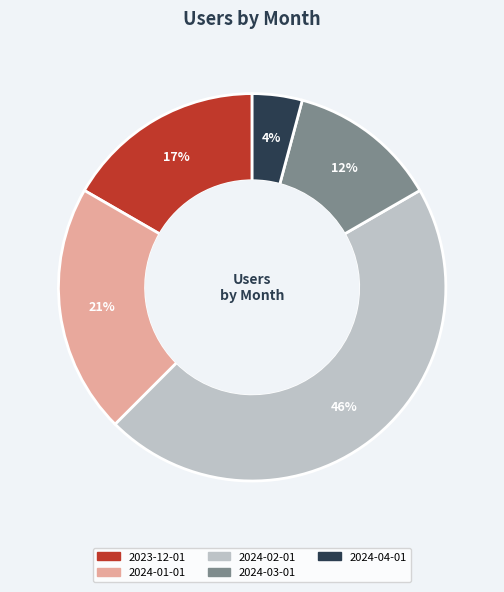

Is it true that 2024-04-01 is 15% of the pie?

False